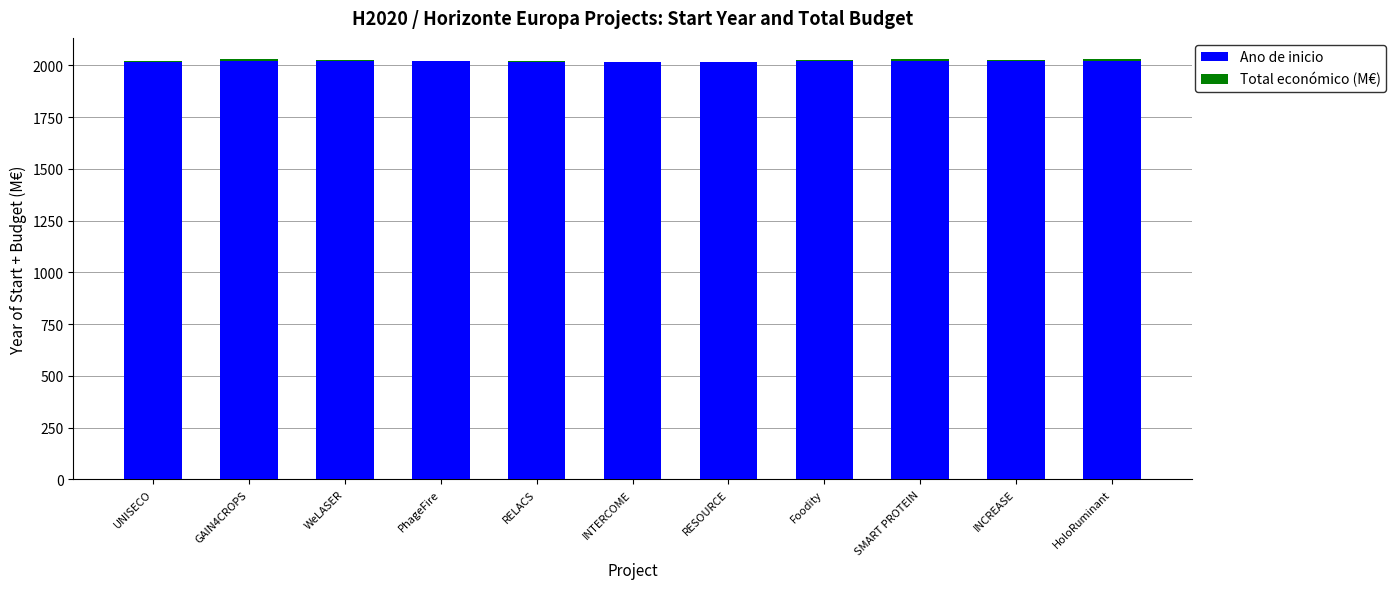

The value of Ano de inicio at RELACS is 2018.0. True or false?

True